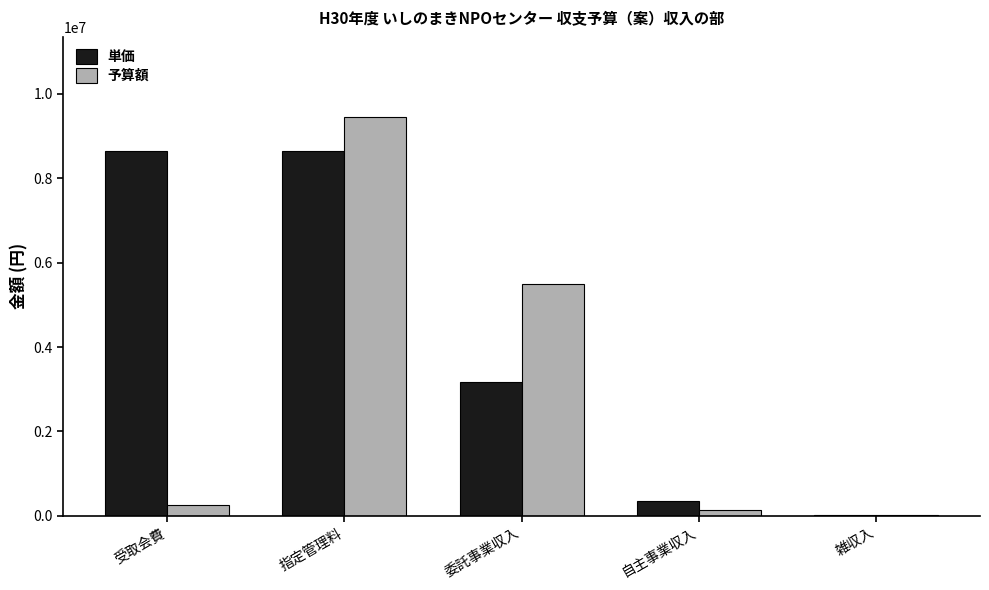

The 単価 series shows 356000 at 自主事業収入. True or false?

True